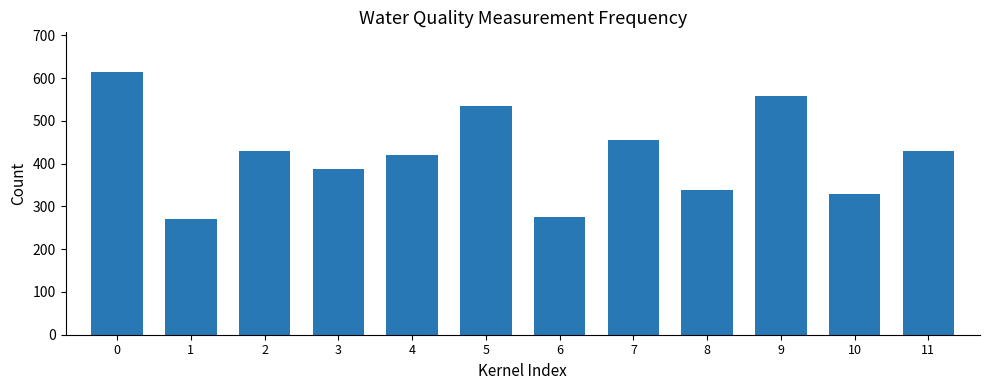

What is the maximum value shown in the chart?

615